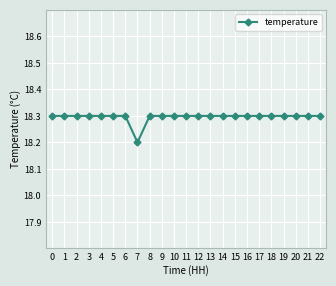

Approximately how many times larger is the value at 15 compared to 12?

1.0